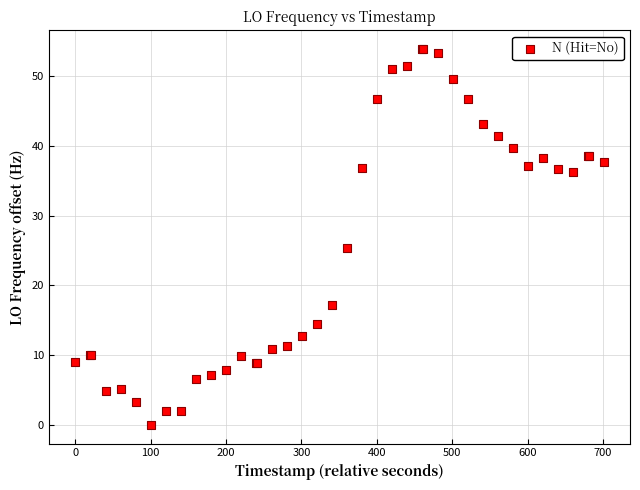

What Y value in the scatter plot is closest to 26?

25.3